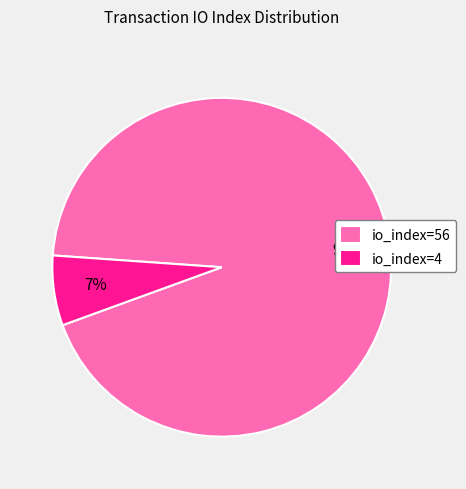

Is the sum of io_index=56 and io_index=4 greater than half?

Yes